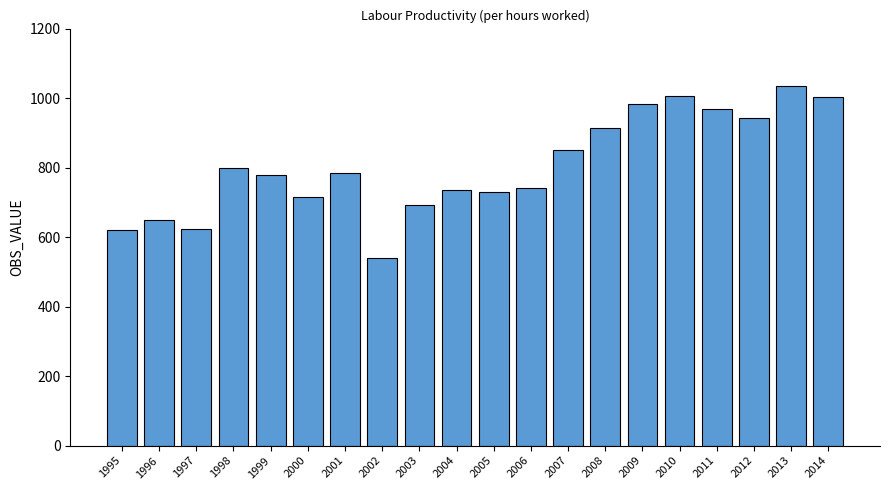

Approximately how many times larger is the value at 2013 compared to 2003?

1.5